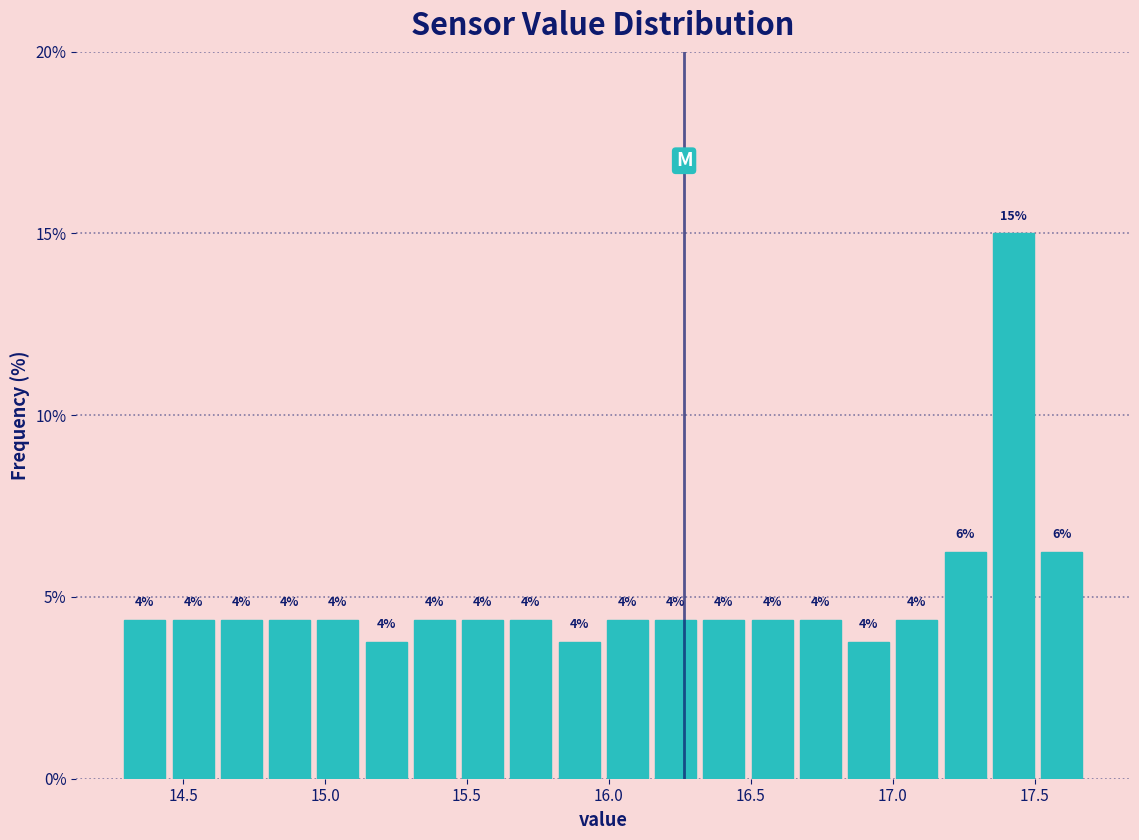

Read against the x-axis, roughly where is the centre of the tallest bar?

17.45